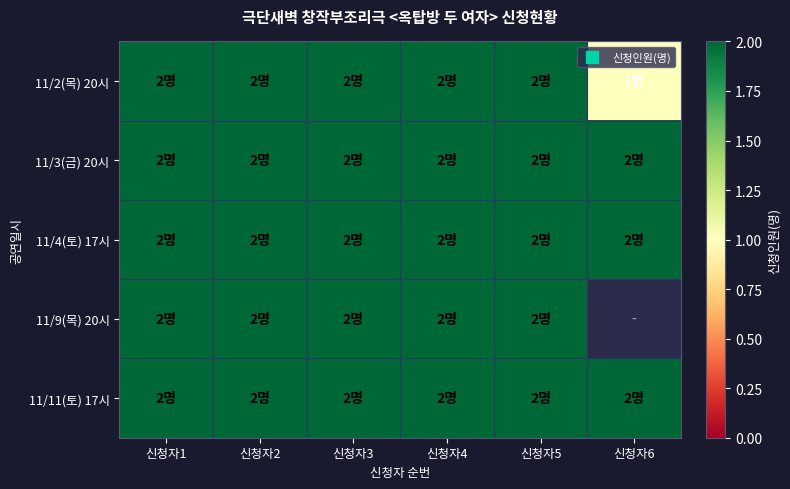

Which category has the highest value in the 11/2(목) 20시 series?

신청자1